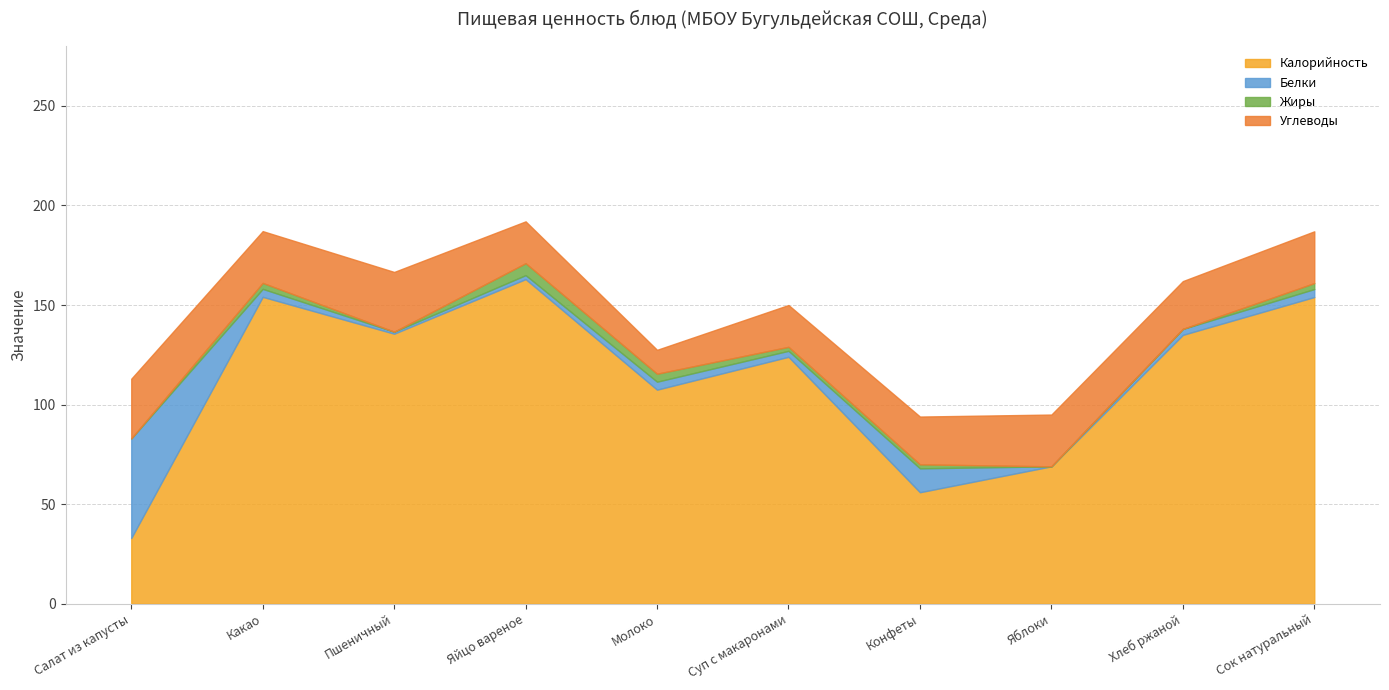

What is the total value across all series at Салат из капусты?

113.0